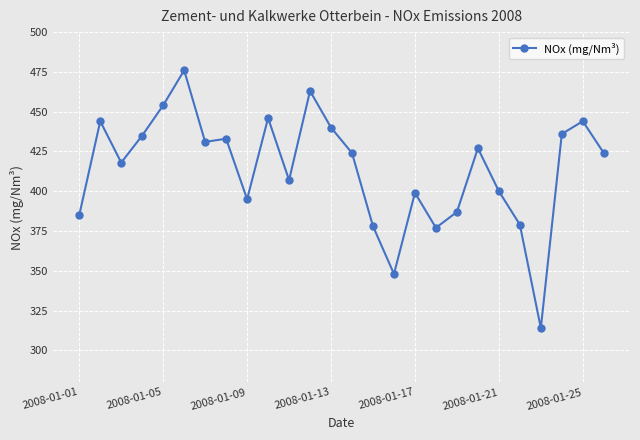

How many categories are shown in the chart?

26